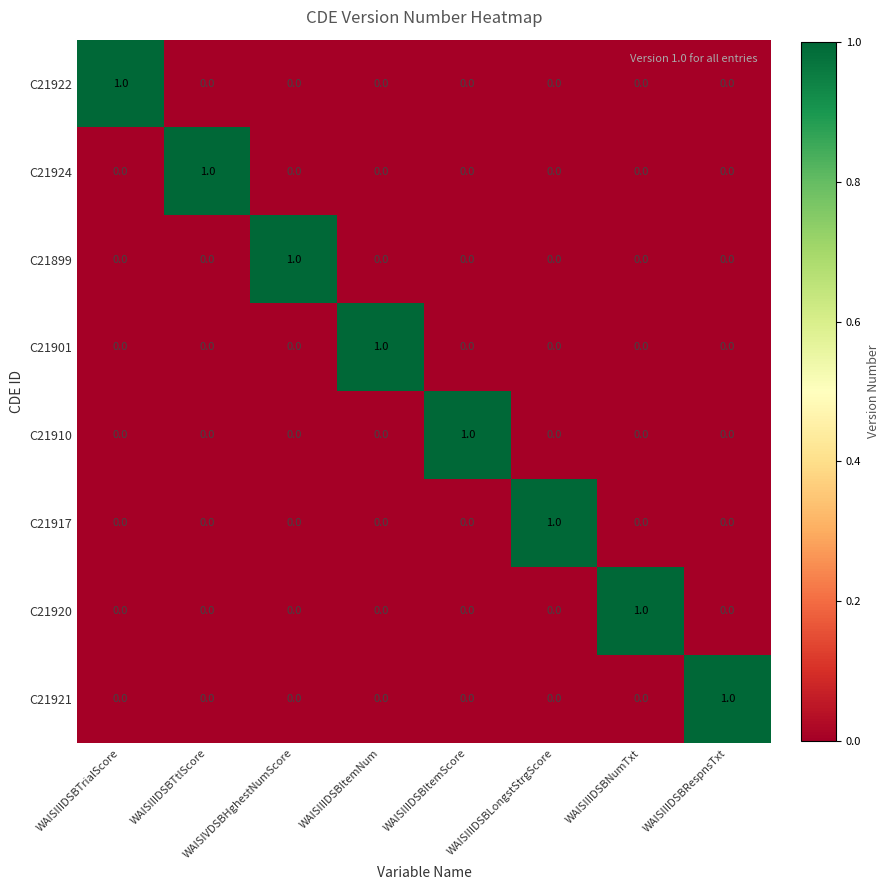

Is it true that C21917 equals 0 at WAISIIIDSBTtlScore?

True